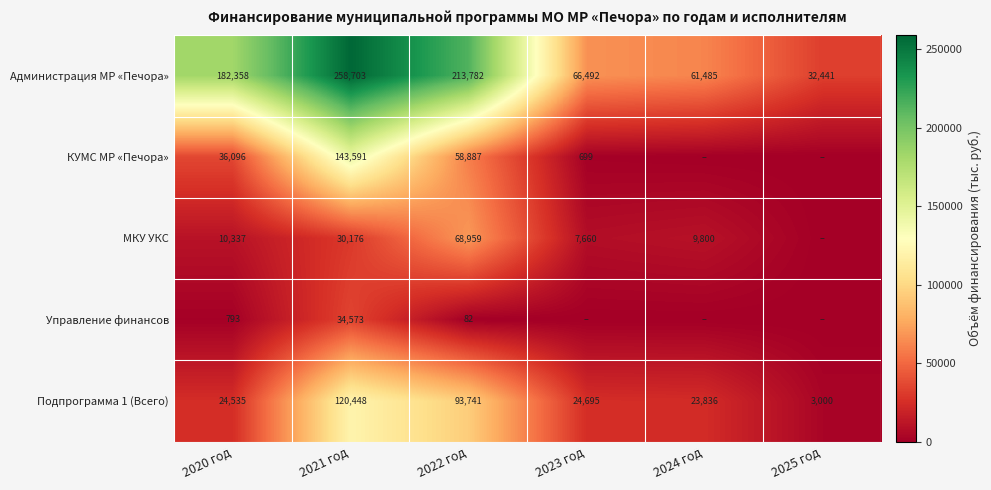

Rank the categories by Администрация МР «Печора» value from lowest to highest.

2025 год, 2024 год, 2023 год, 2020 год, 2022 год, 2021 год